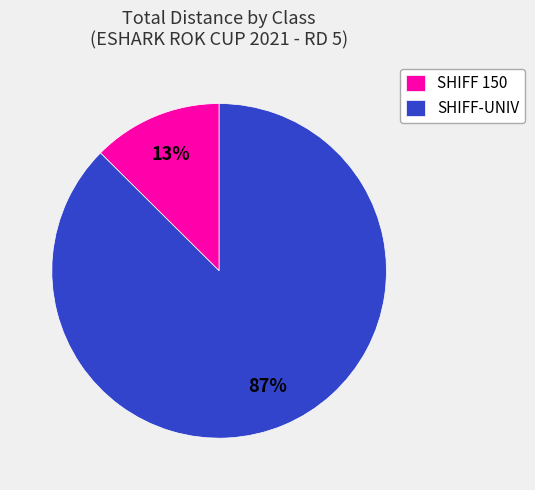

Do SHIFF-UNIV and SHIFF 150 together represent more than half of the pie?

Yes